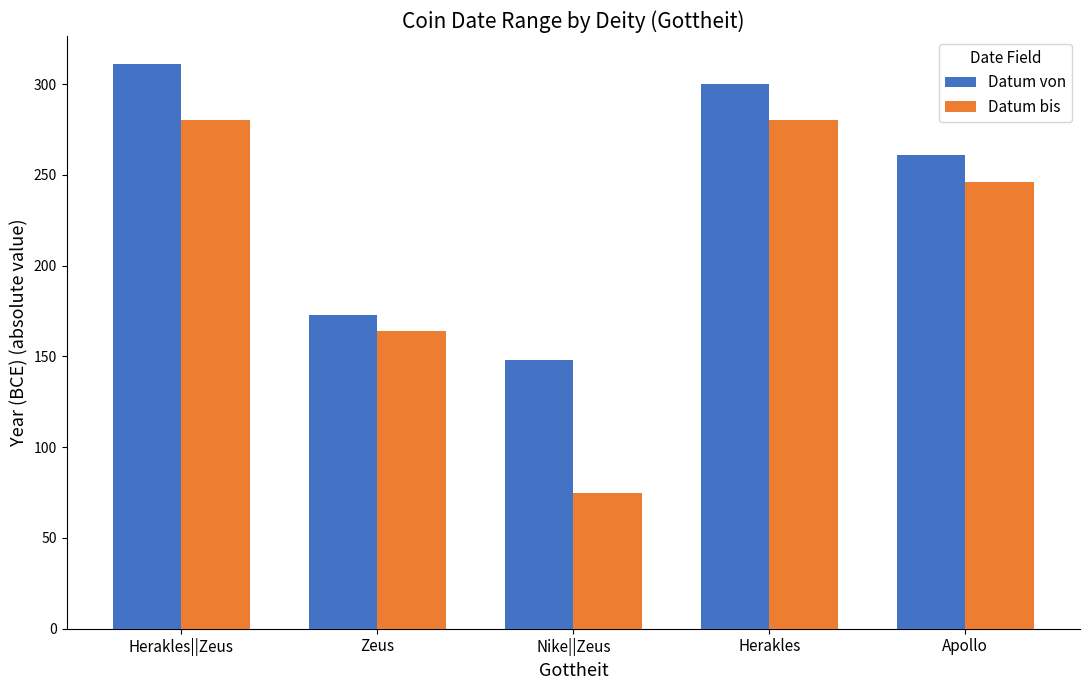

Which series has the largest total across all categories?

Datum von